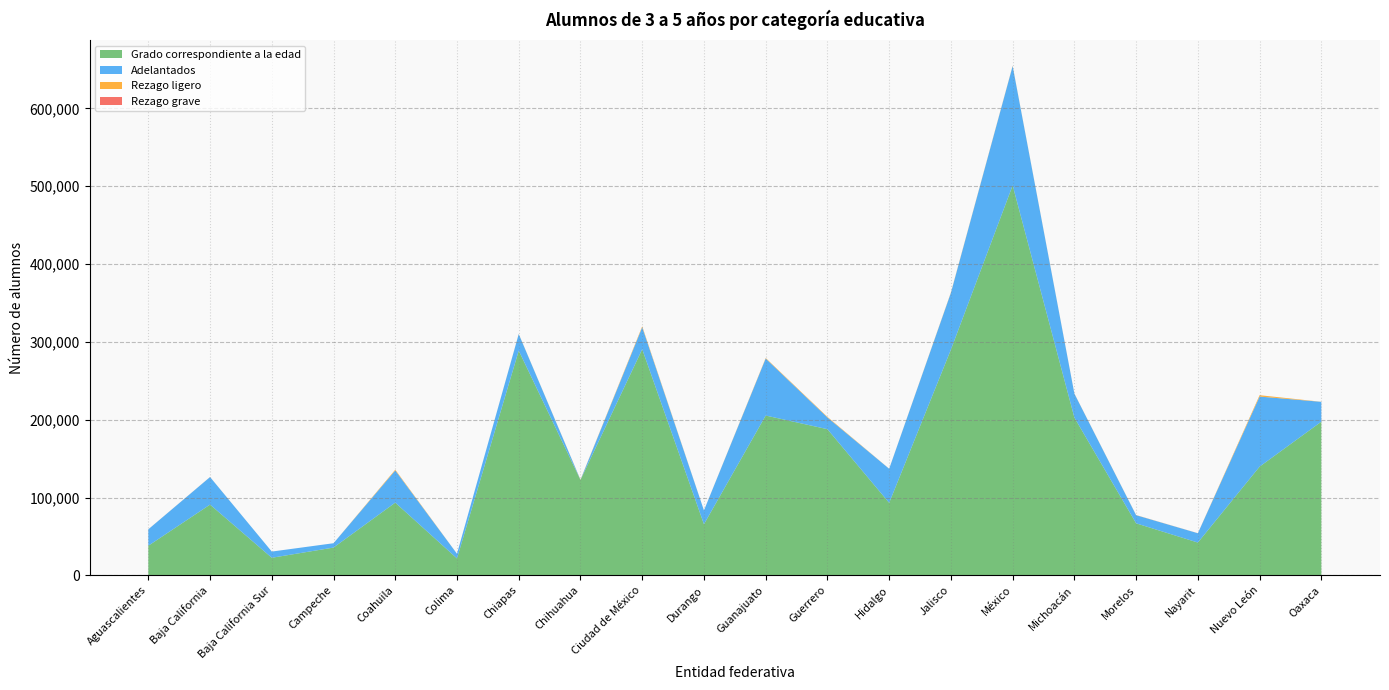

Reading left to right, list all the values displayed in this chart.

Grado correspondiente a la edad: 37999	90874	22534	35646	93407	21687	288777	122646	290606	65671	205358	187810	93128	290114	501139	202708	66815	42081	139685	197457
Adelantados: 21097	35422	7962	5579	41358	5991	21315	99	28203	17700	73263	15068	43813	72975	153400	30717	10449	11978	90077	25503
Rezago ligero: 61	85	9	8	985	31	201	251	1153	50	675	745	91	525	436	190	171	70	1728	76
Rezago grave: 1	0	1	0	11	0	1	4	52	0	24	0	1	6	0	26	25	36	8	0